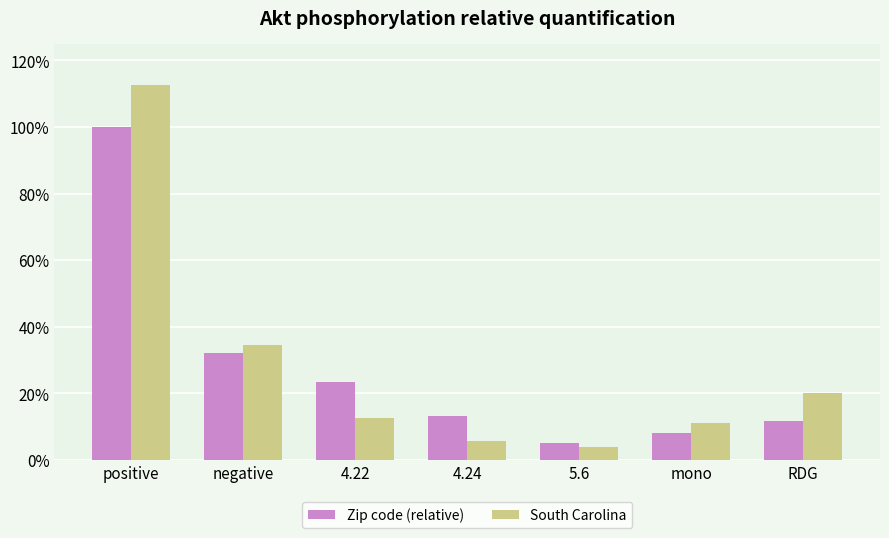

What are all the series names shown in the legend?

Zip code (relative), South Carolina